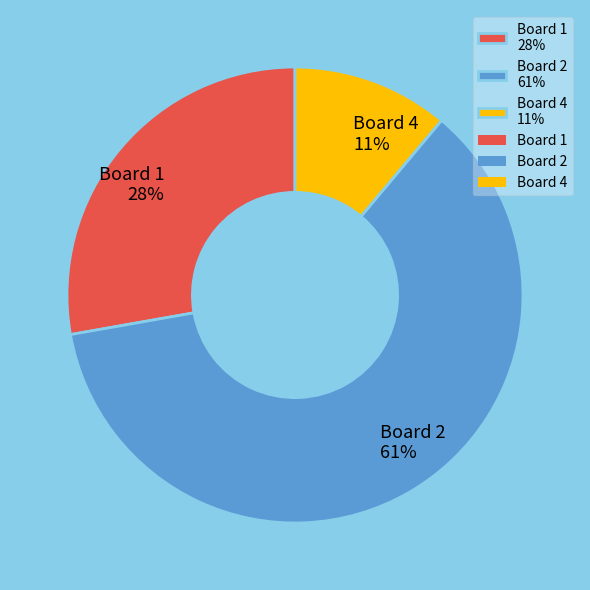

Is it true that Board 4 11% is 11% of the pie?

True